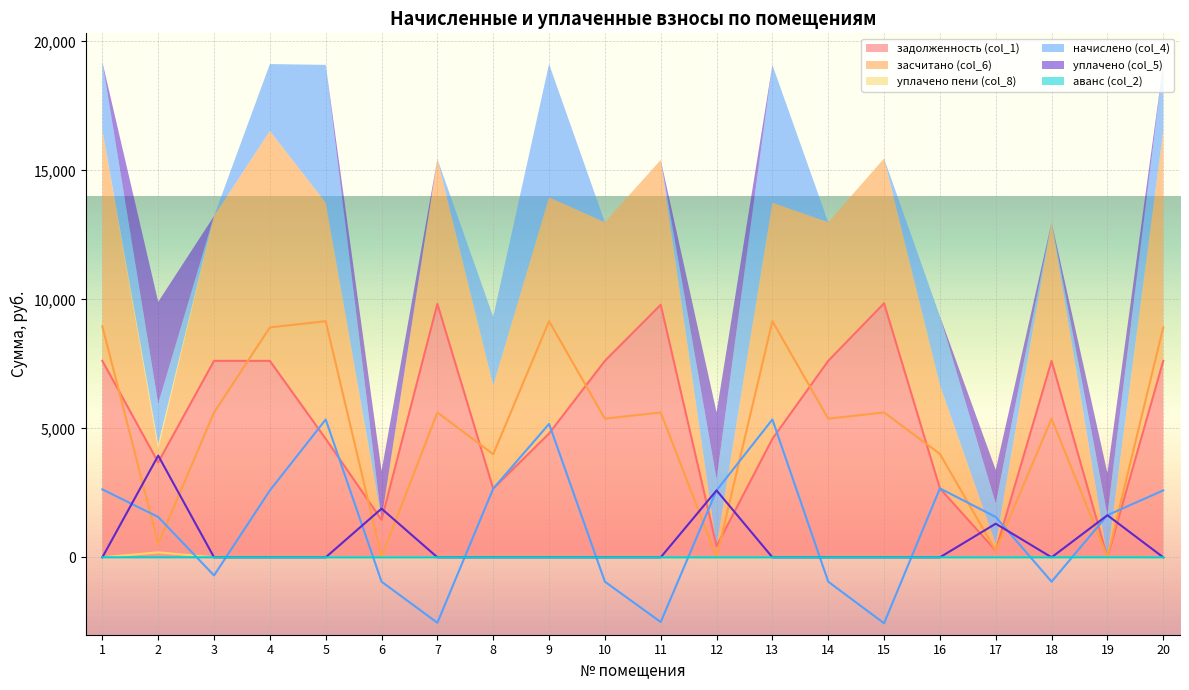

What is the total value across all series at 8?

9323.0